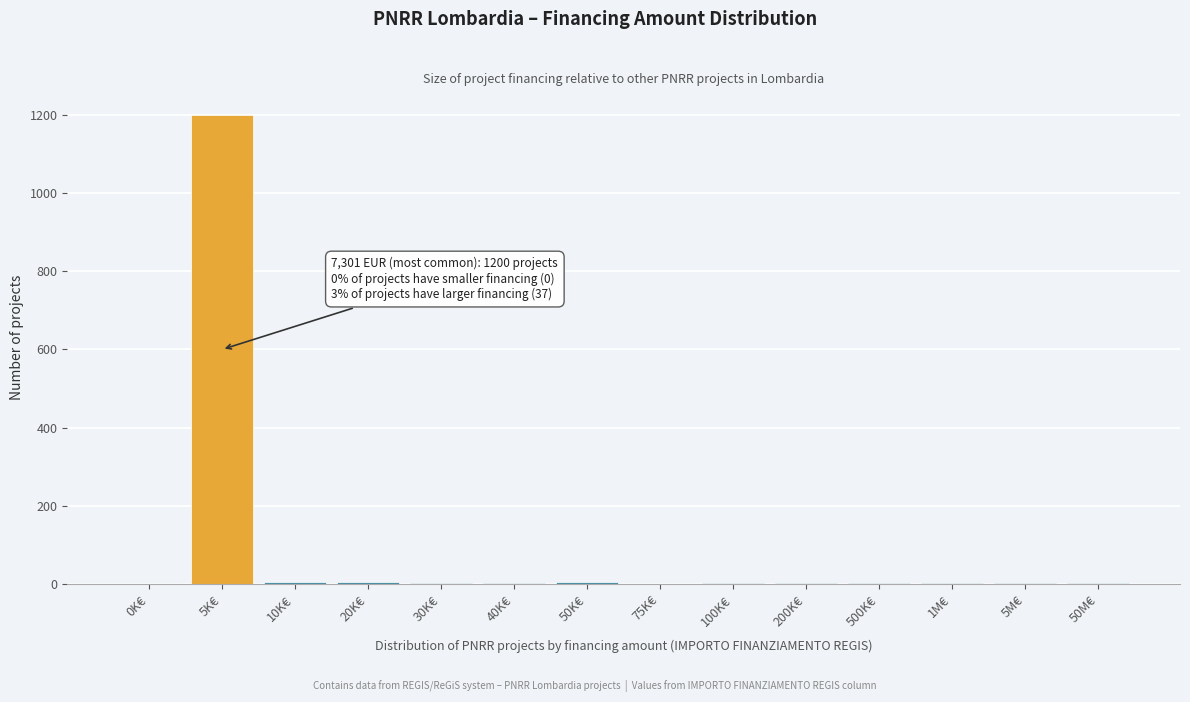

Is it true that the value at 0K€ is 0?

True